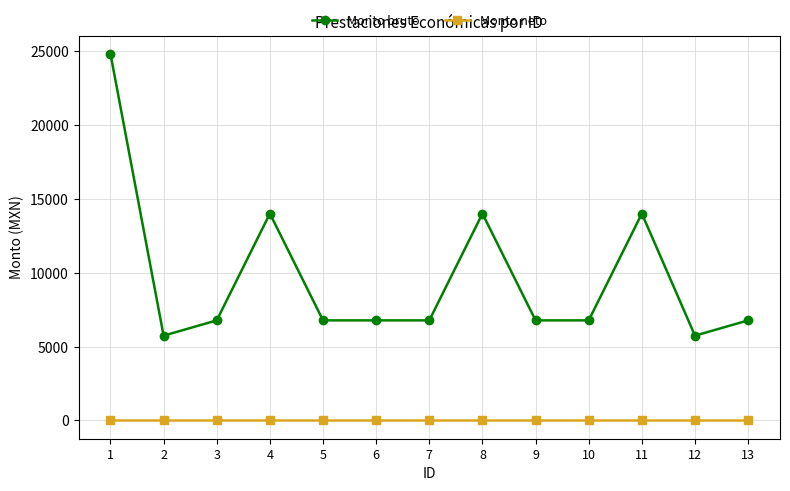

How many data points in Monto bruto are less than 6778?

2